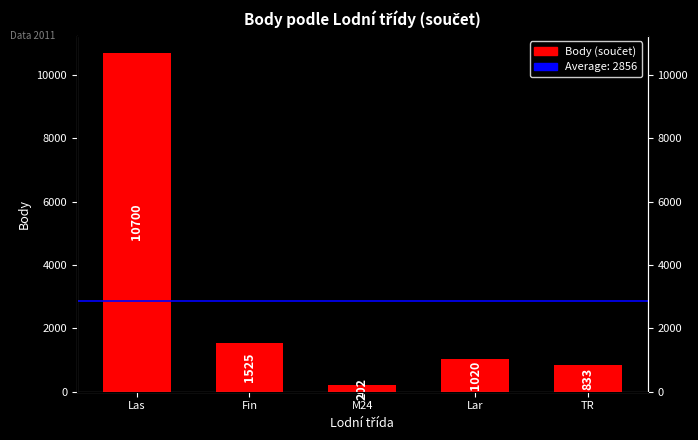

True or false: the data shows 833 at TR.

True